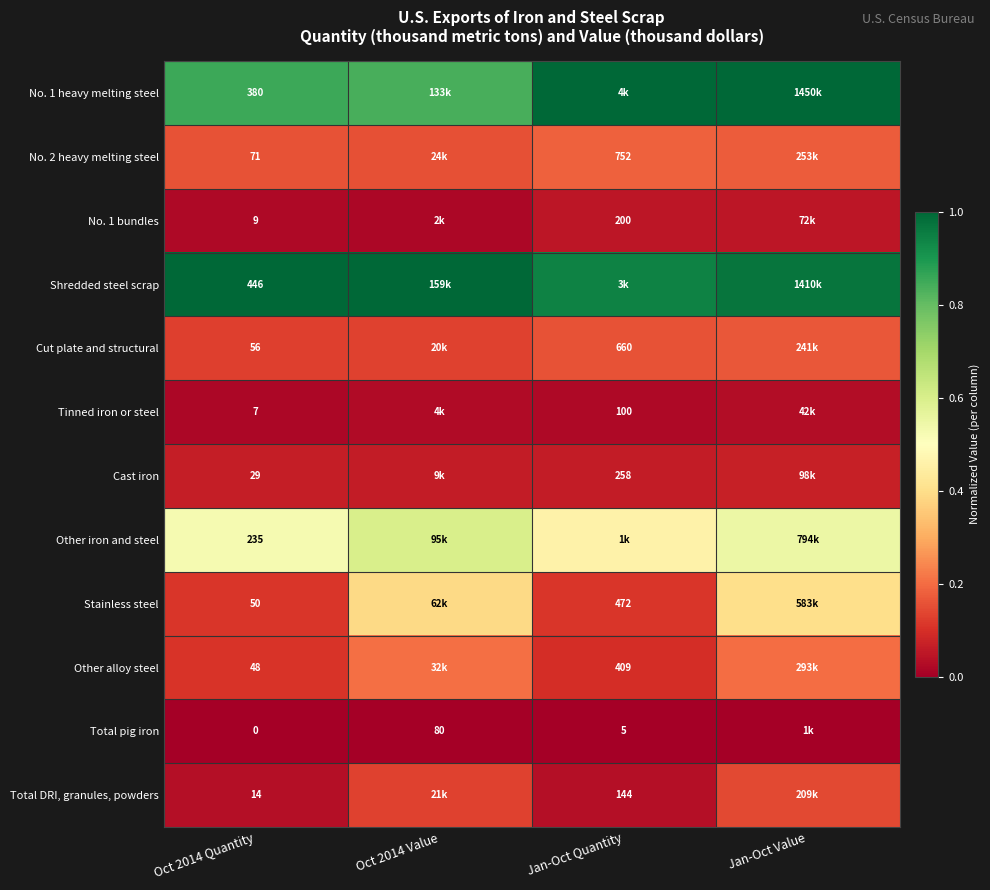

Between Jan-Oct Value and Oct 2014 Value, which is larger?

Jan-Oct Value